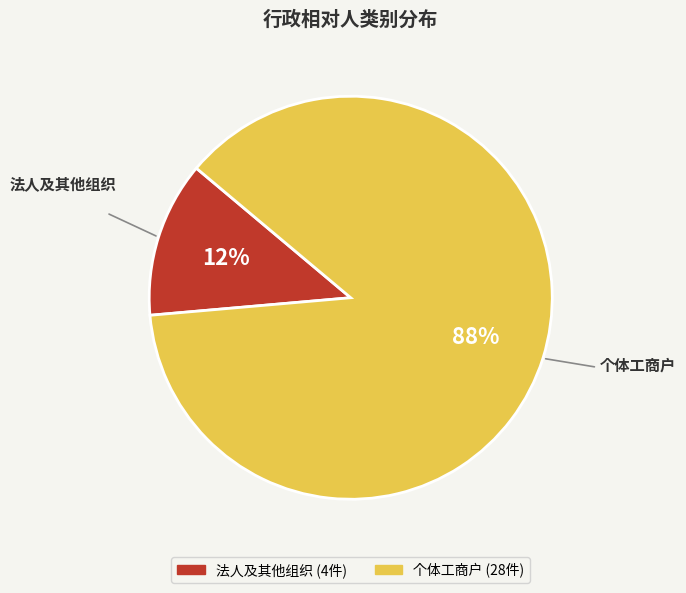

How many segments does this pie chart have?

2